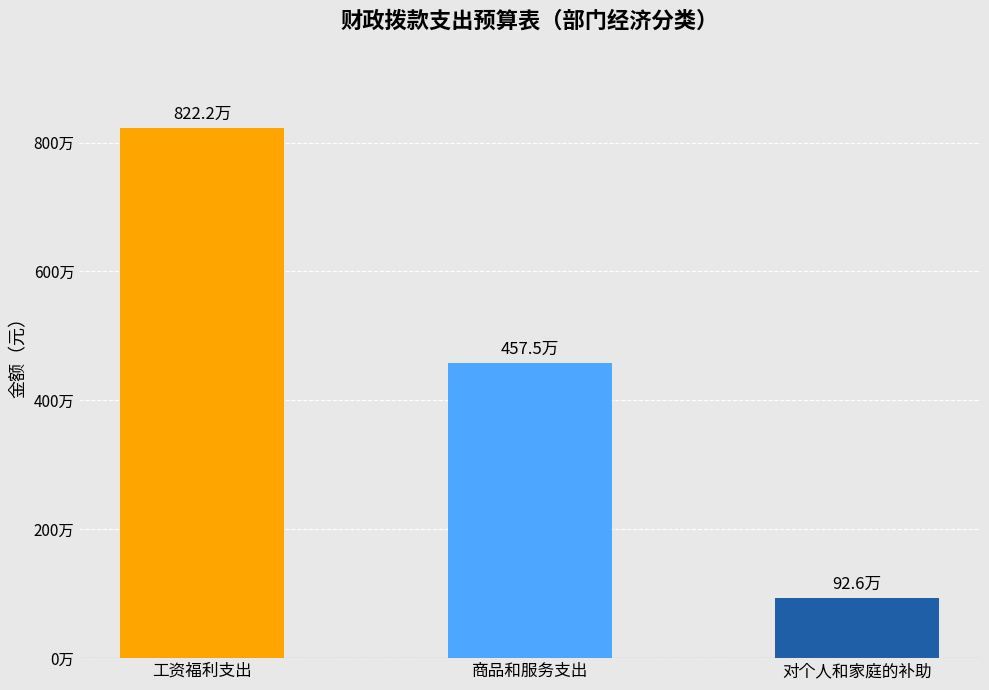

List the labels in order of value, largest first.

工资福利支出, 商品和服务支出, 对个人和家庭的补助